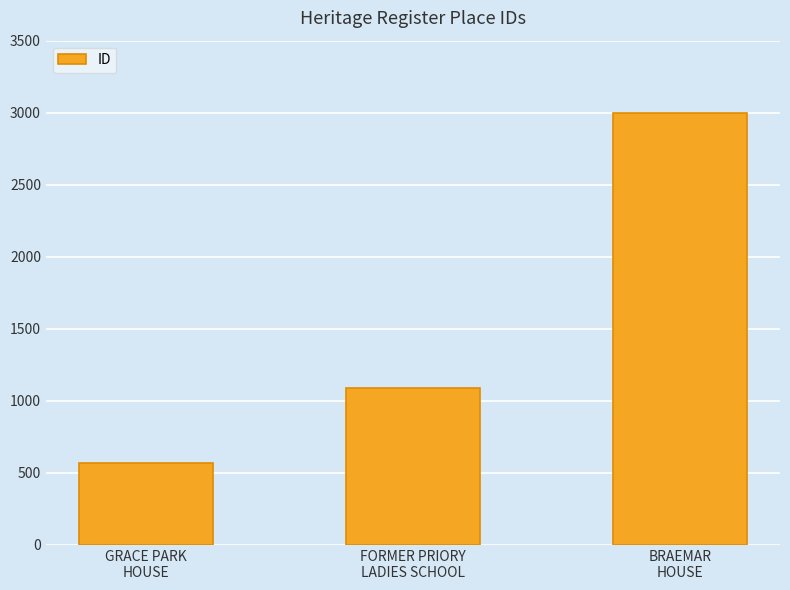

What is the greatest value displayed?

2995